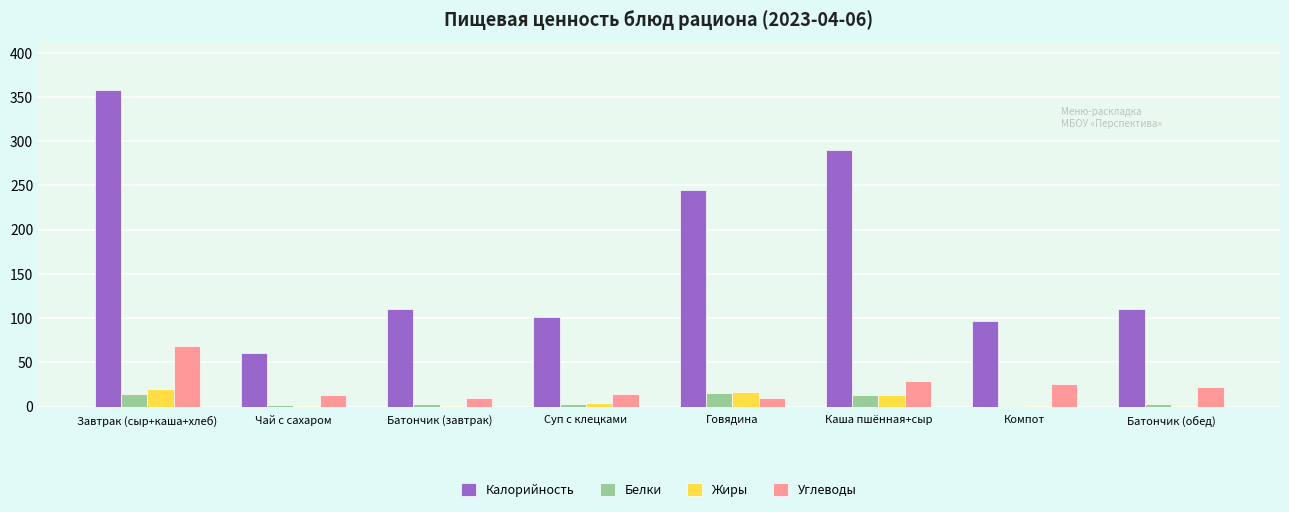

True or false: Белки has a value of 2.9 at Суп с клецками.

True